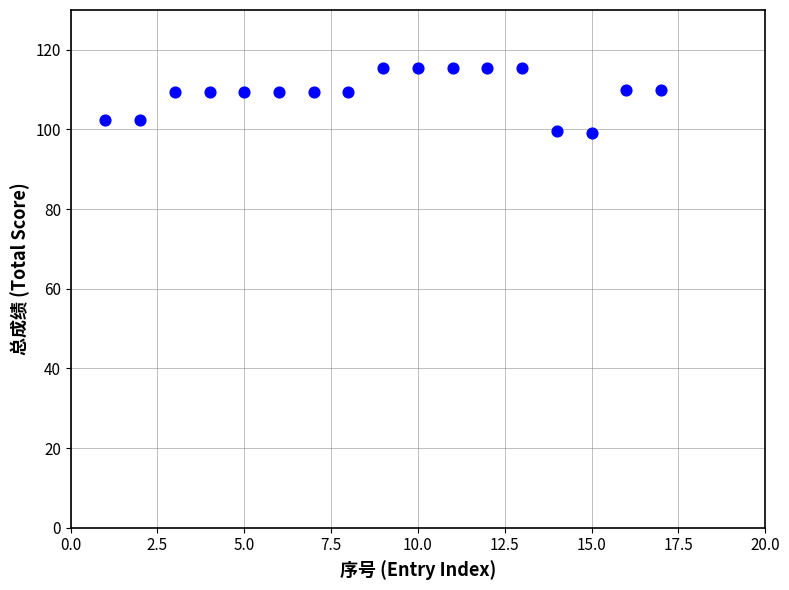

What is the range of Y values (max minus min)?

16.5